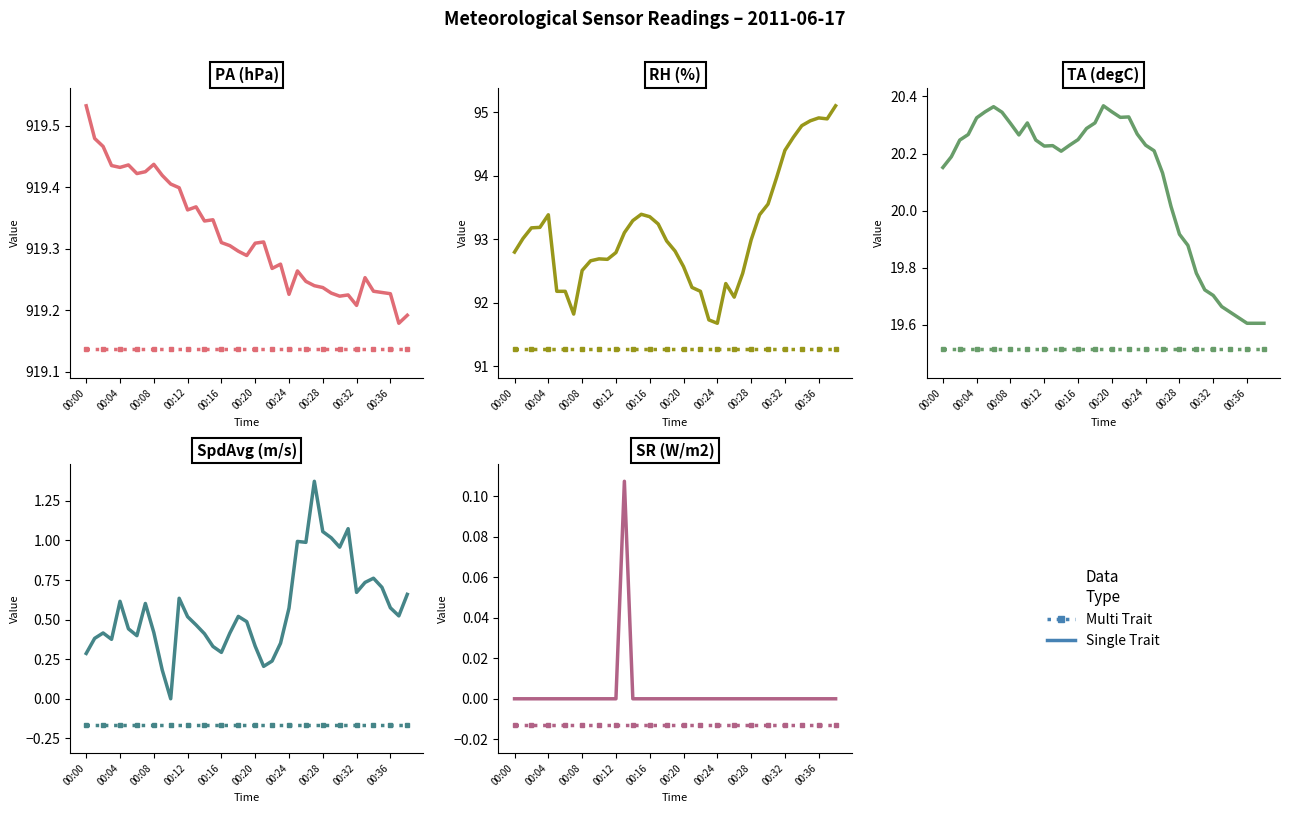

Is the value of Single Trait at 00:20 greater than the value of Multi Trait at 14?

Yes